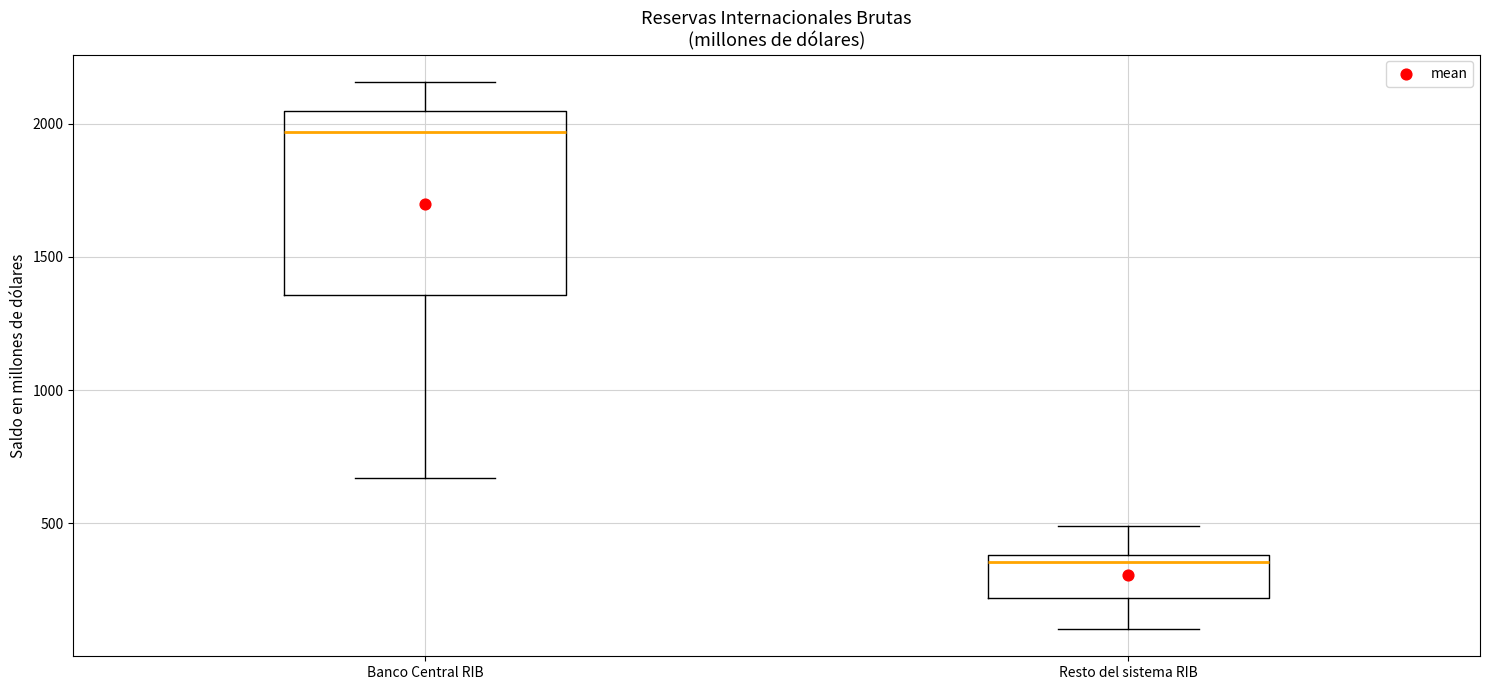

Where is the upper edge of the box for Resto del sistema RIB on the y-axis? The values are not printed on the chart, so give them approximately, as read against the axis.

400